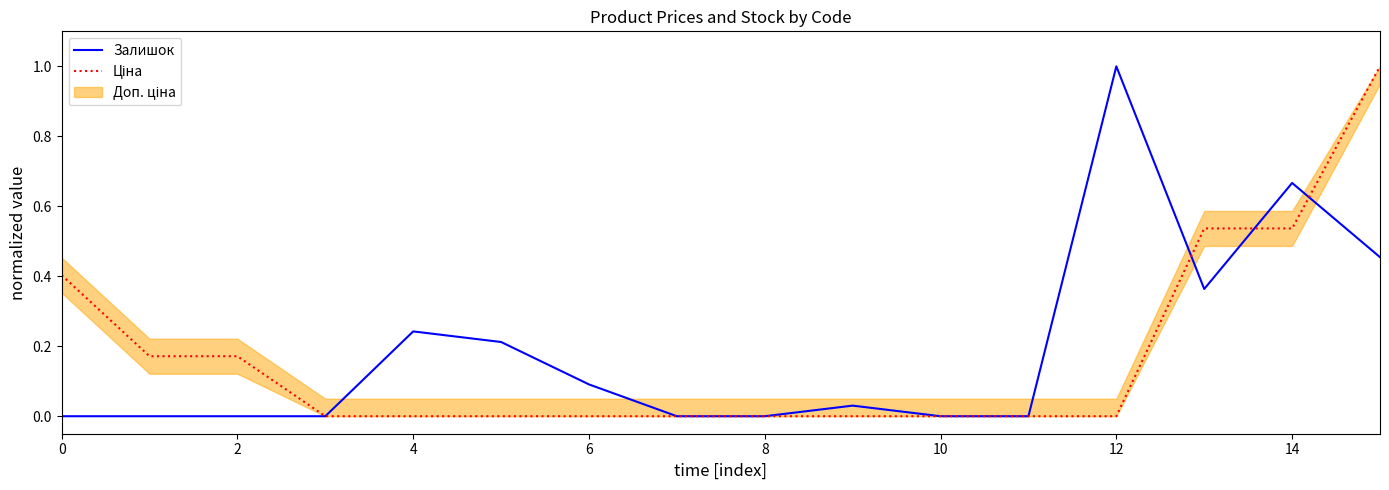

Is it true that Залишок equals -0.3 at 2?

False